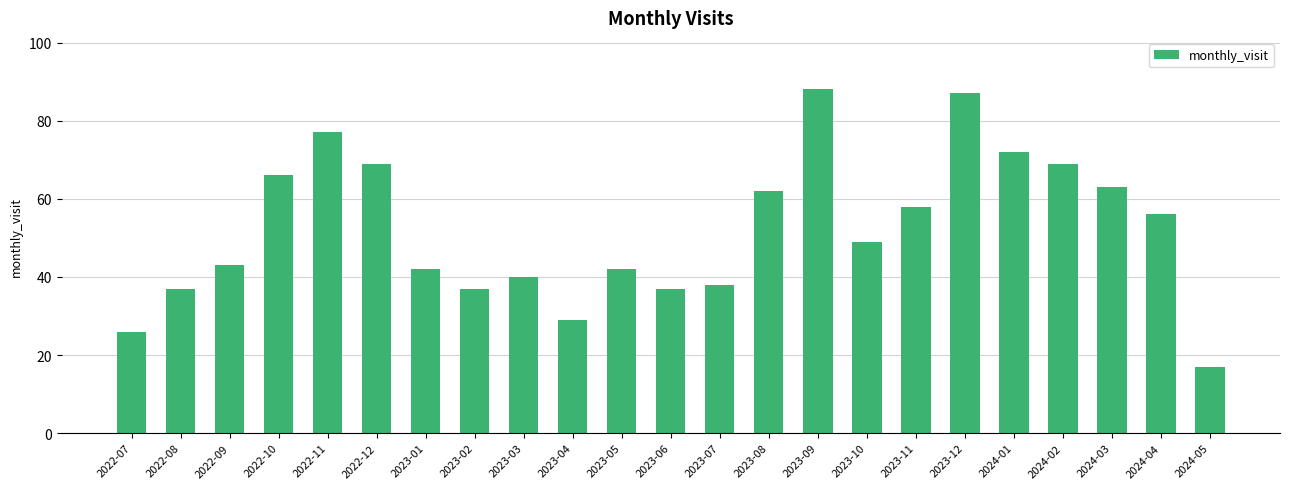

What is the approximate value at 2023-04, to the nearest 10?

30